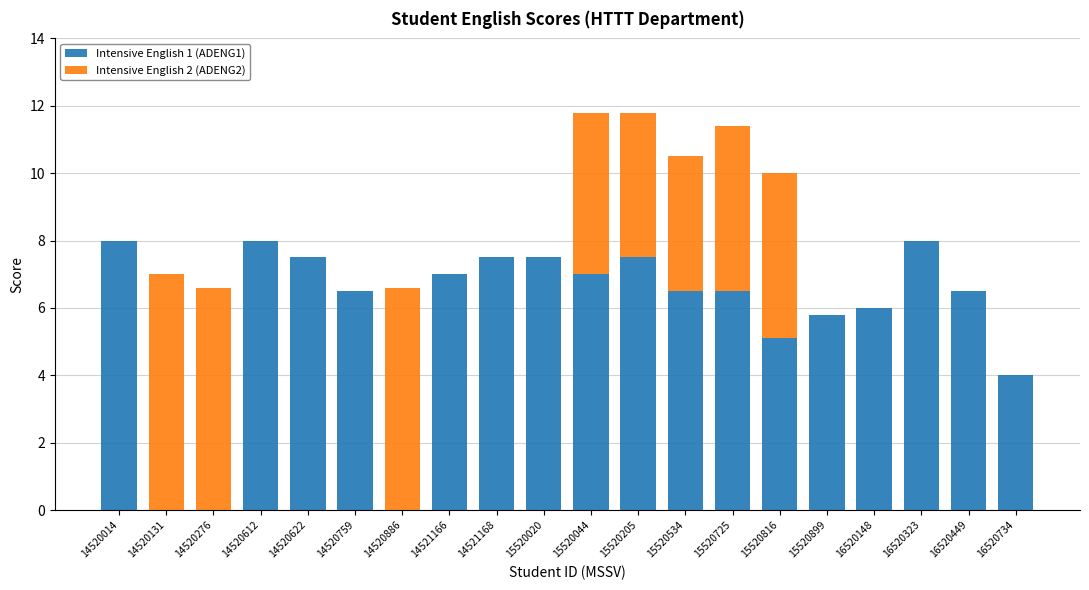

The value of Intensive English 1 (ADENG1) at 15520044 is 10.0. True or false?

False